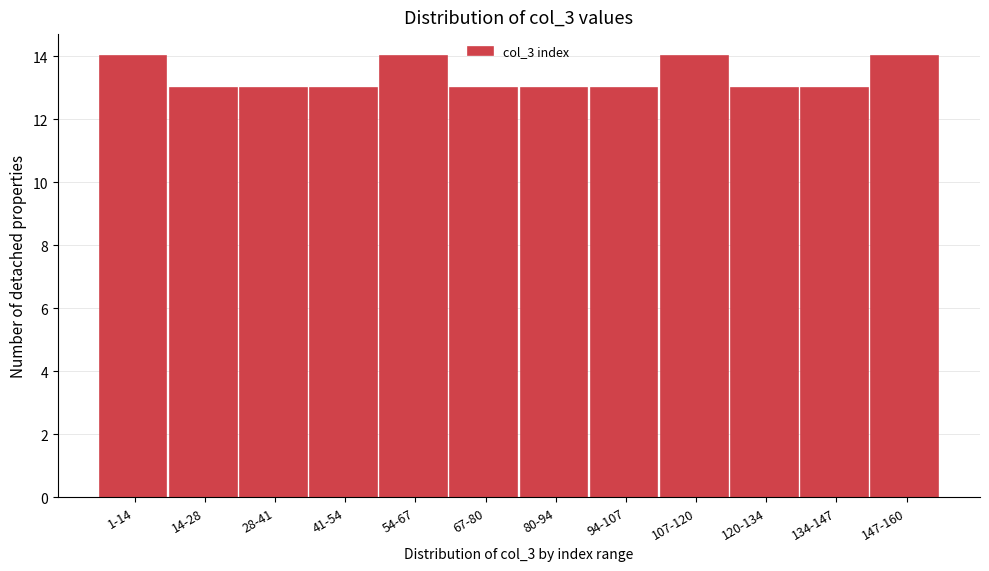

Reading right to left, extract all data points from this chart.

147-160=14	134-147=13	120-134=13	107-120=14	94-107=13	80-94=13	67-80=13	54-67=14	41-54=13	28-41=13	14-28=13	1-14=14